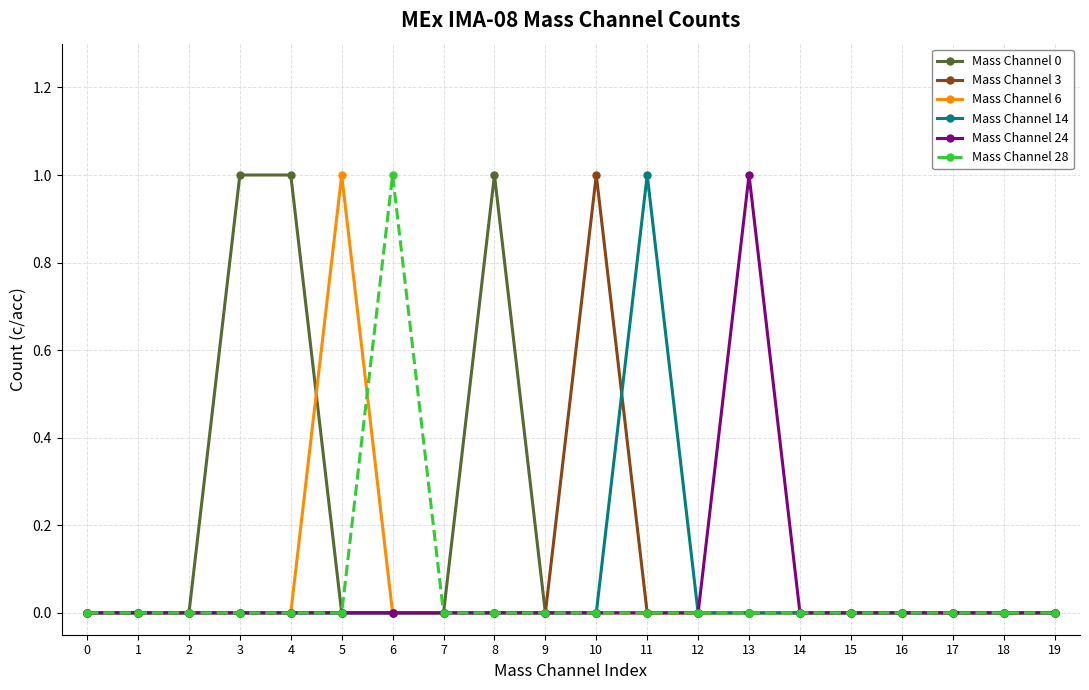

True or false: Mass Channel 24 has more than 0 interior local peaks.

True